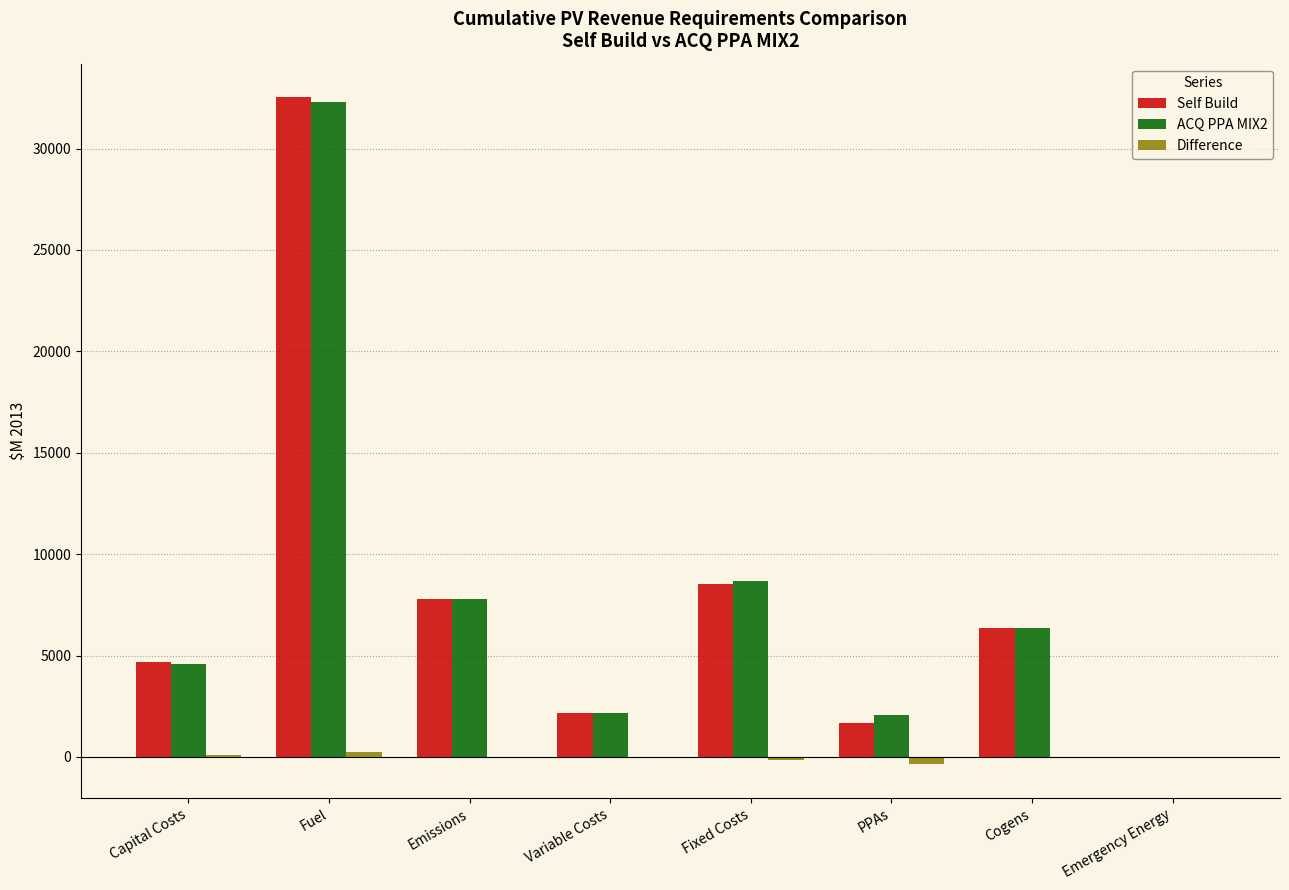

How many data points in ACQ PPA MIX2 are above 6346?

4